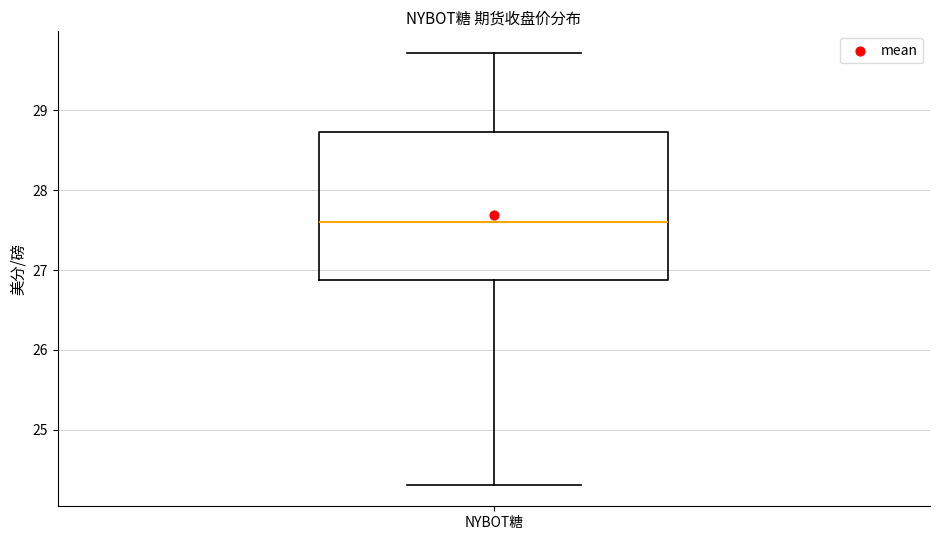

Where is the upper edge of the box for NYBOT糖 on the y-axis? The values are not printed on the chart, so give them approximately, as read against the axis.

28.7